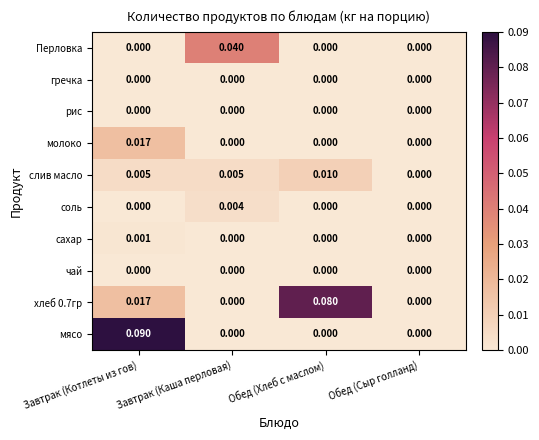

At which category is the sum across all series the highest?

Завтрак (Котлеты из гов)